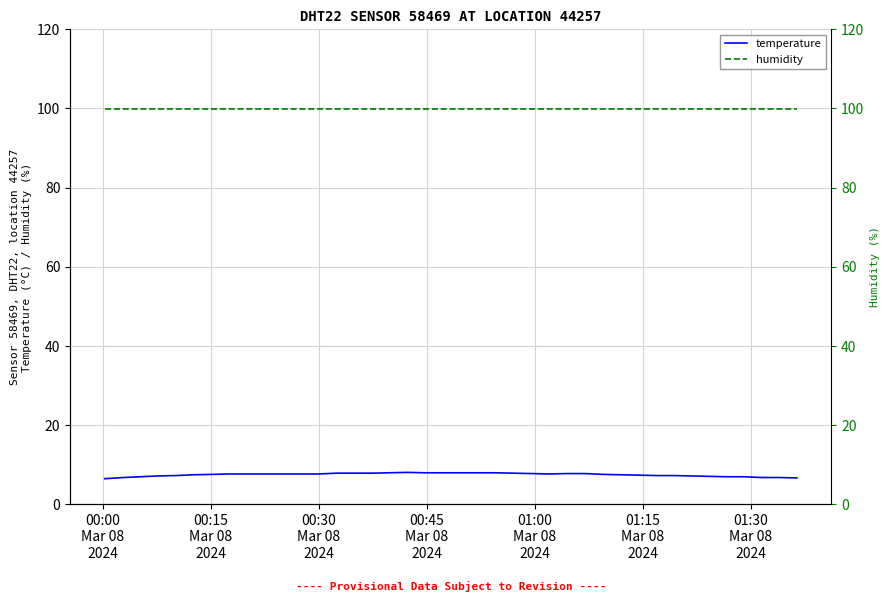

How many lines are shown in the chart?

2